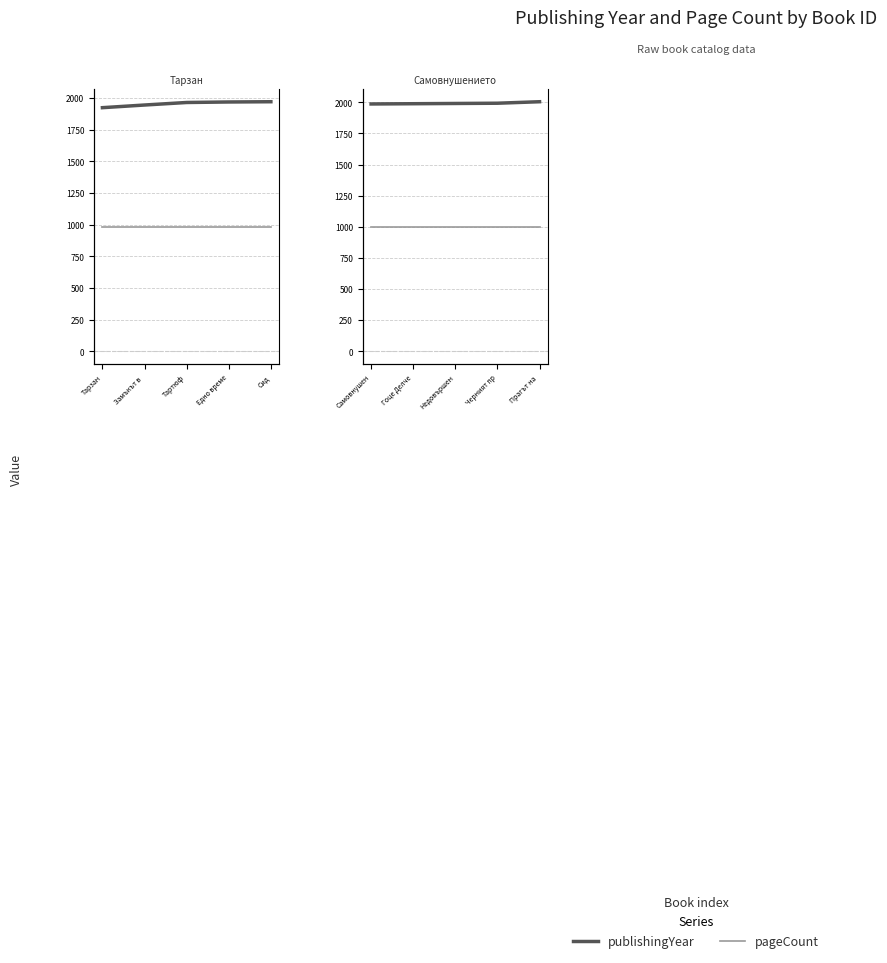

What is the value of the publishingYear point at the 5th from the left?

2005